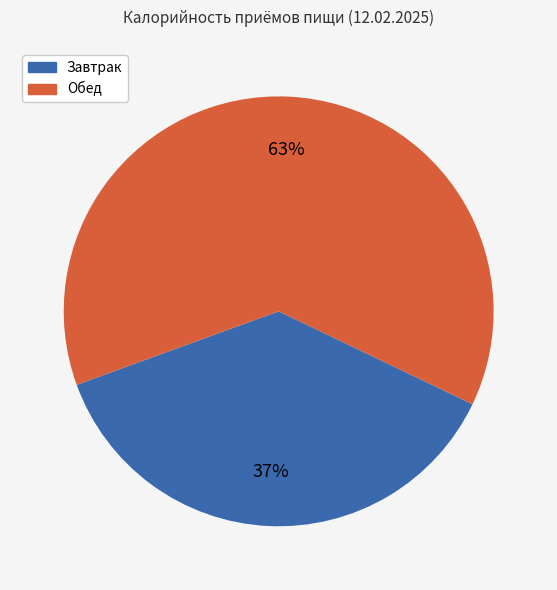

What percentage is the Обед slice, to the nearest percent?

63%